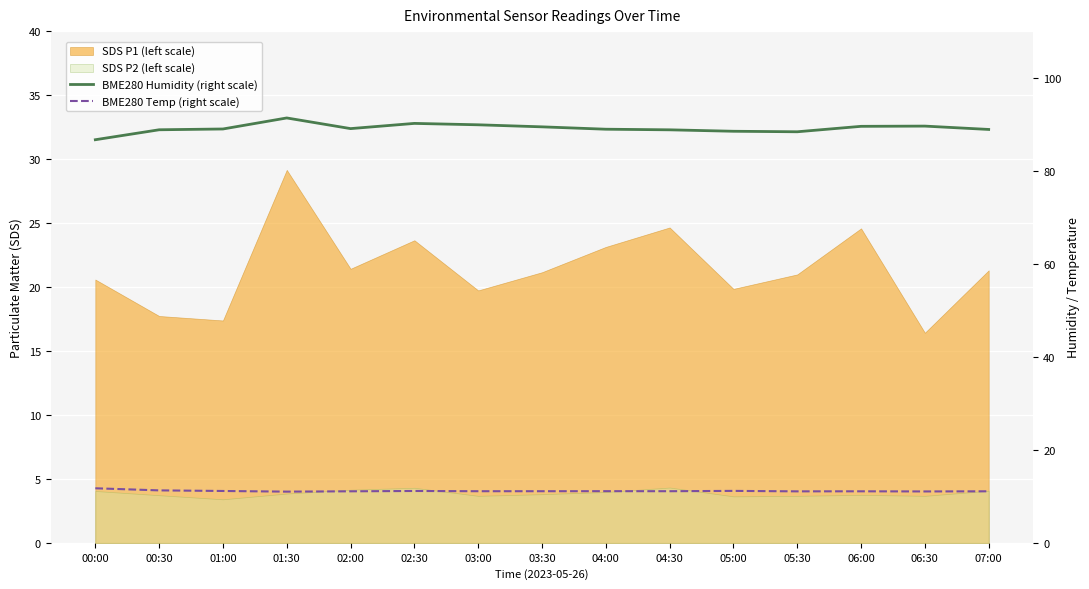

True or false: BME280 Humidity (right scale) and BME280 Temp (right scale) intersect in this chart.

False